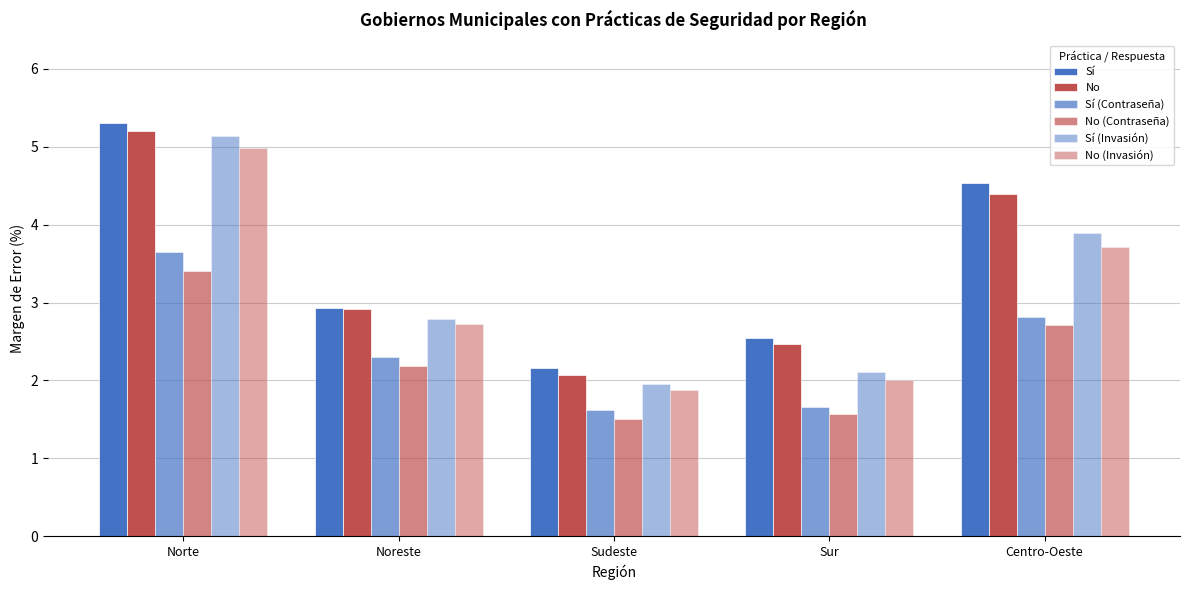

How many groups of bars are there?

5